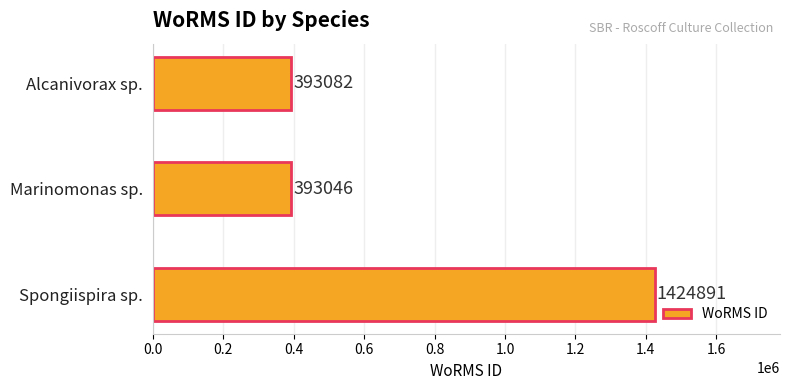

Reading bottom to top, what are all the values shown in this chart?

Spongiispira sp.=1424891	Marinomonas sp.=393046	Alcanivorax sp.=393082